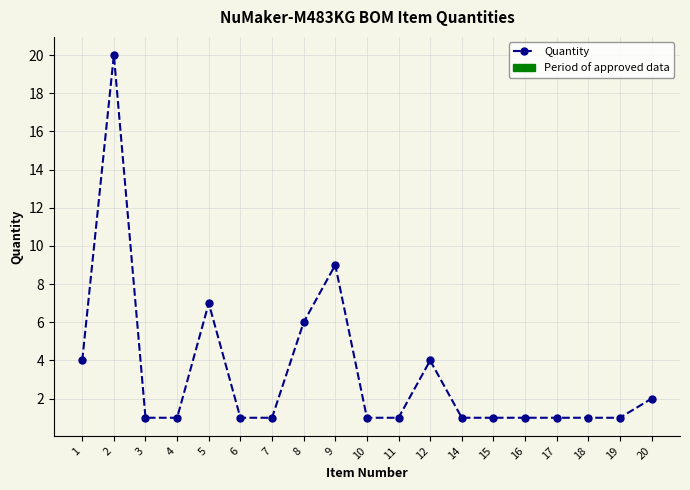

Reading left to right, what are all the values shown in this chart?

4	20	1	1	7	1	1	6	9	1	1	4	1	1	1	1	1	1	2